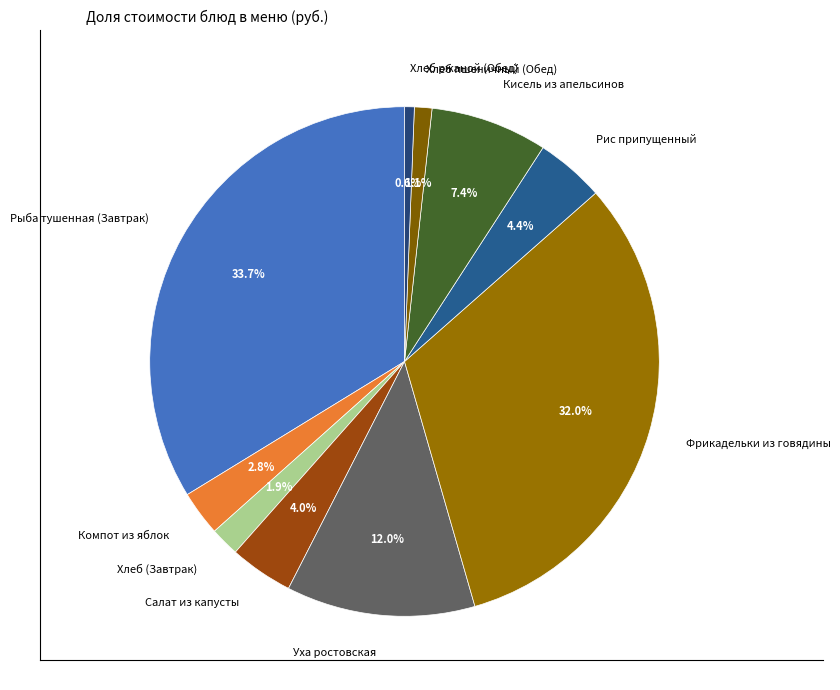

How much of the chart is everything except Компот из яблок?

97.2%